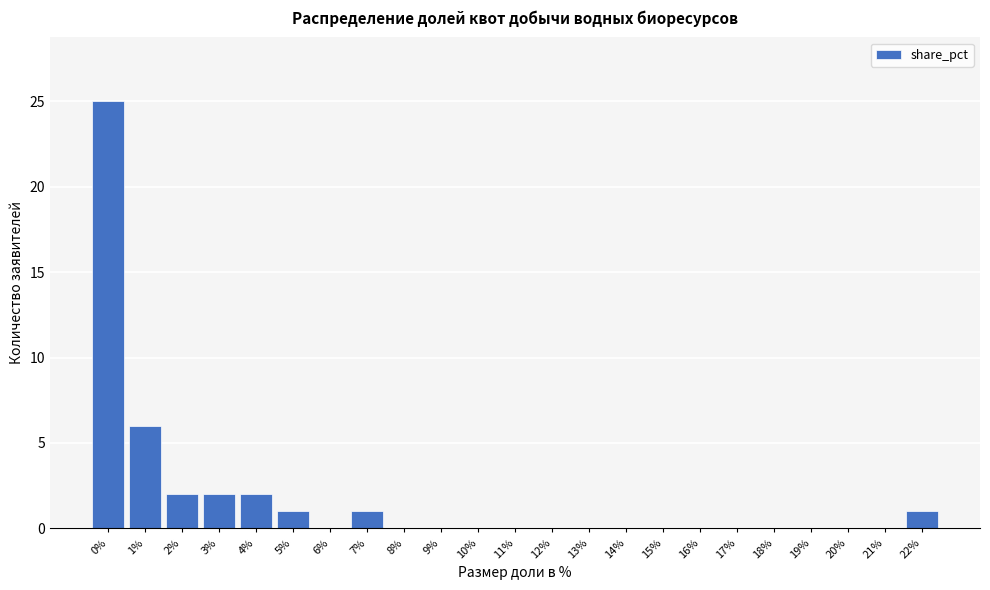

Reading right to left, list all the values displayed in this chart.

22%=1	21%=0	20%=0	19%=0	18%=0	17%=0	16%=0	15%=0	14%=0	13%=0	12%=0	11%=0	10%=0	9%=0	8%=0	7%=1	6%=0	5%=1	4%=2	3%=2	2%=2	1%=6	0%=25